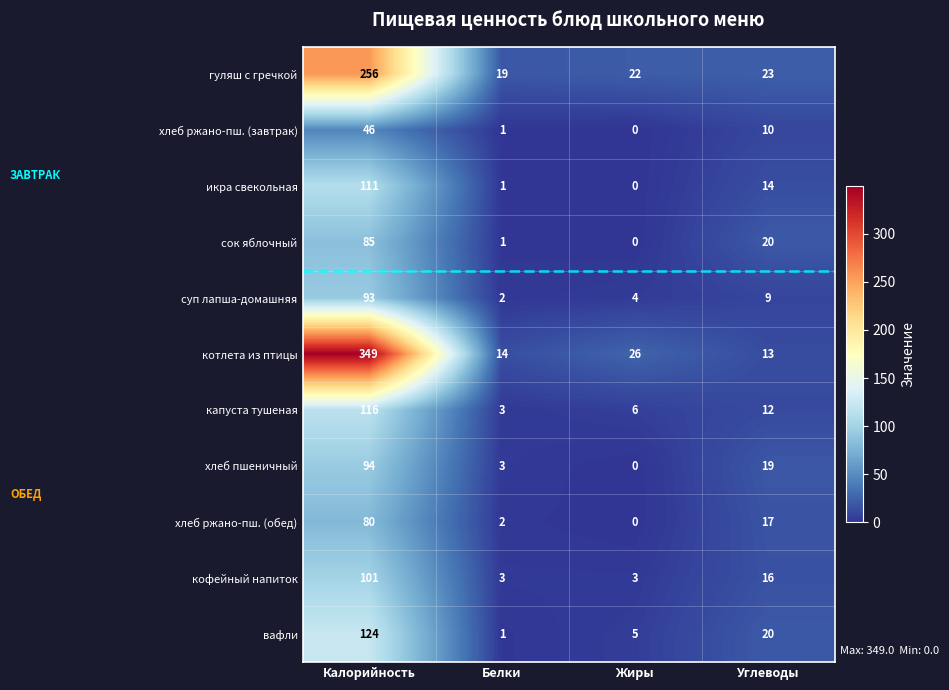

True or false: хлеб ржано-пш. (обед) has a value of -32 at Жиры.

False